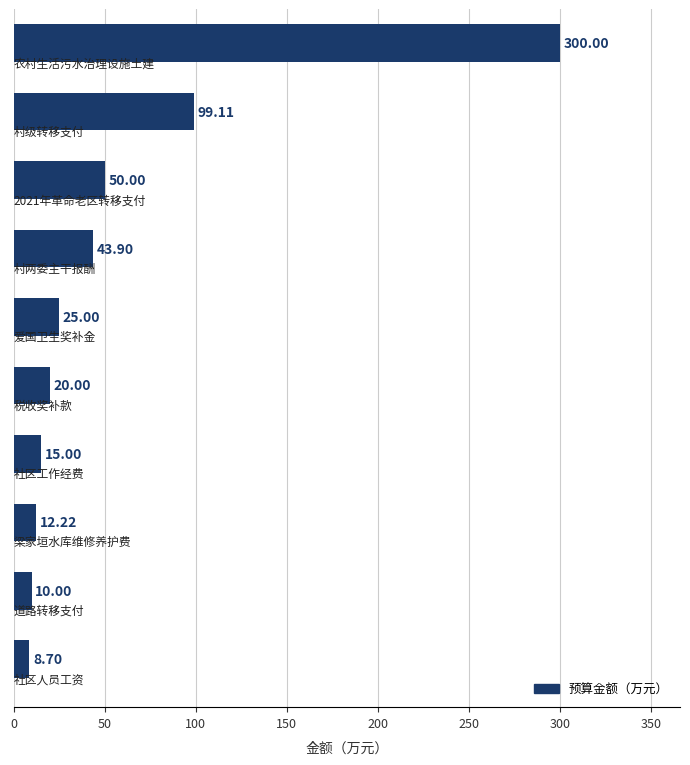

What is the sum of all values?

583.9